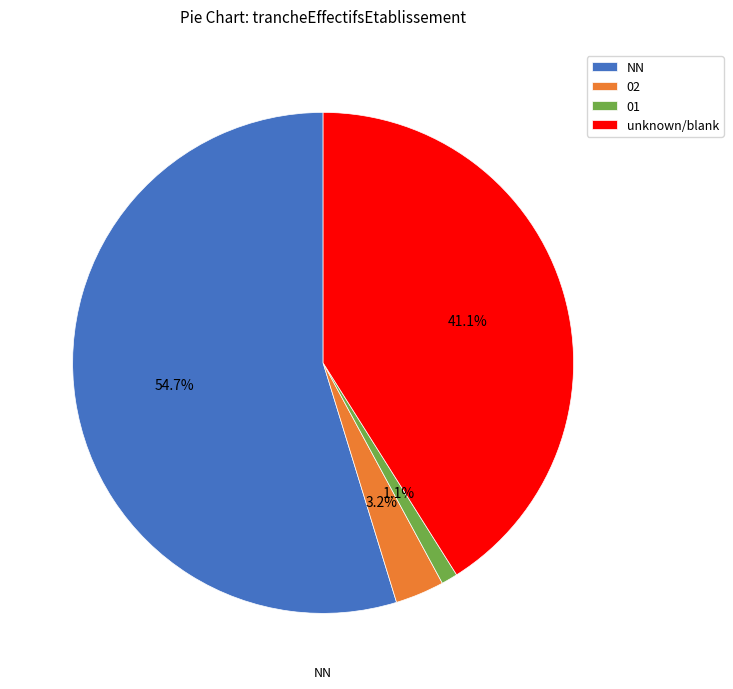

To the nearest percent, what is the difference between the largest and smallest slice percentages?

54%